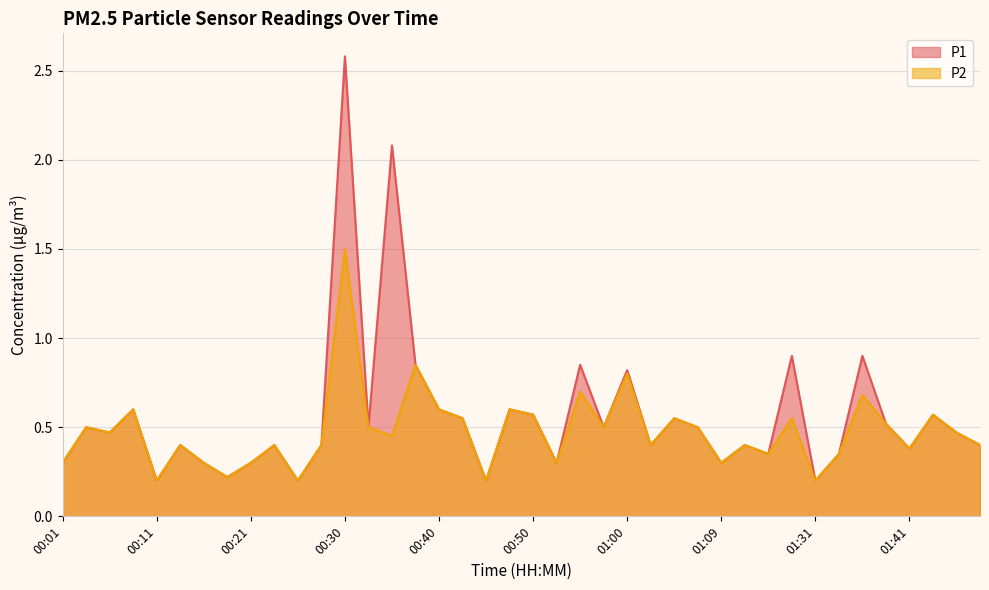

The P1 series shows 2.1 at 00:35. True or false?

True